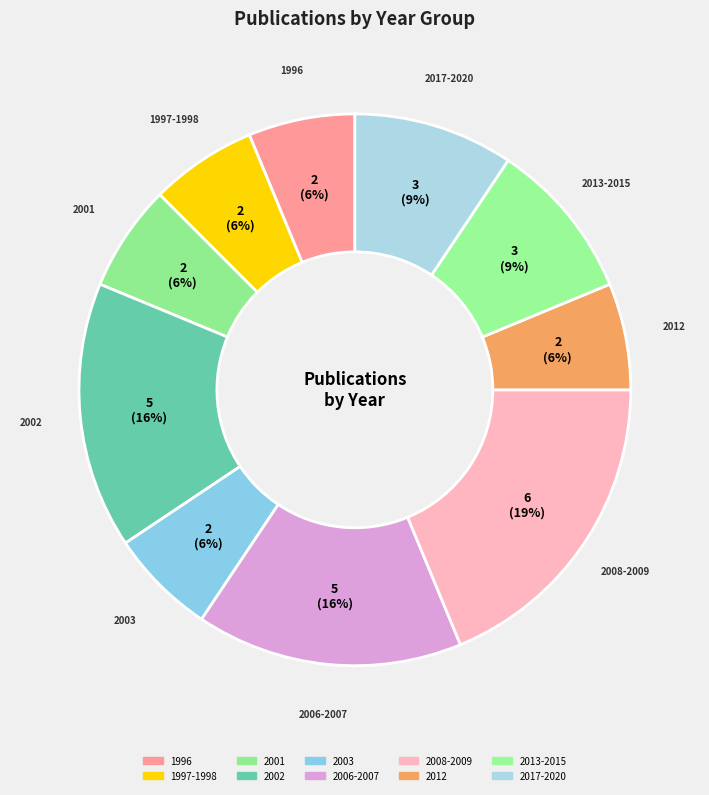

True or false: 2017-2020 accounts for 1% of the total.

False